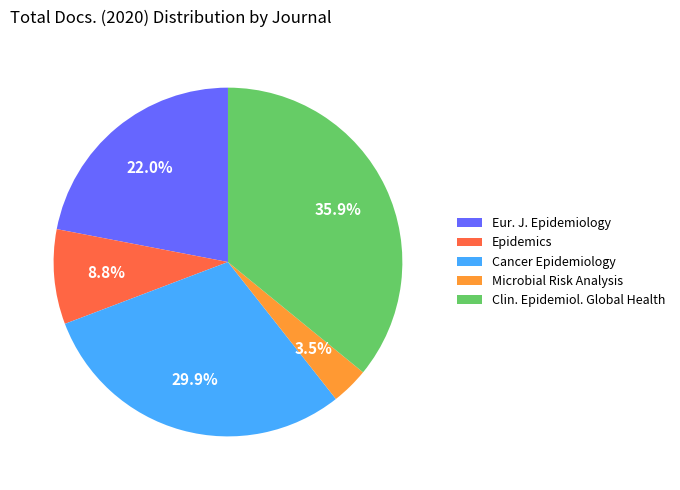

Is there a majority slice in this chart?

No